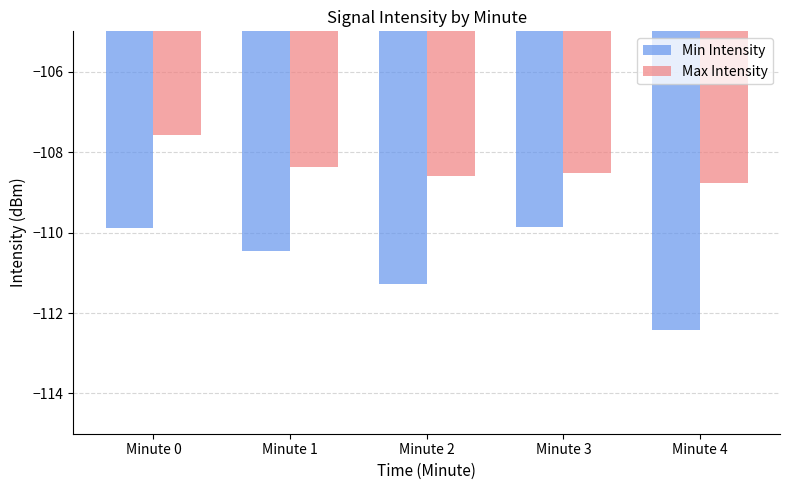

List the series in order of their overall mean, highest first.

Max Intensity, Min Intensity